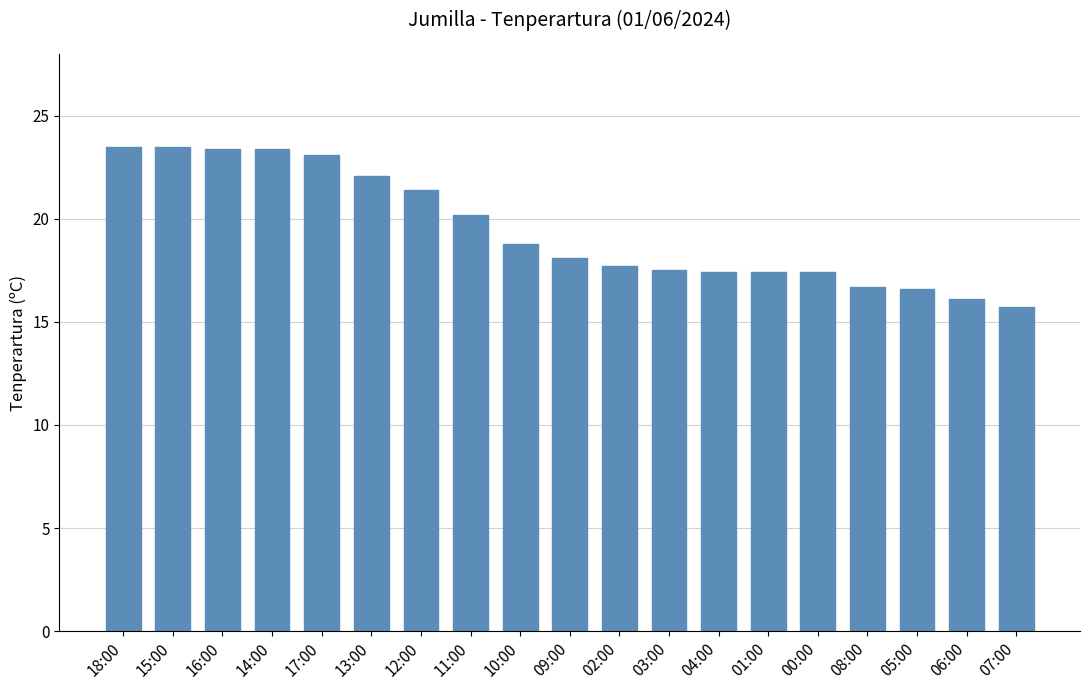

What is the average value?

19.5